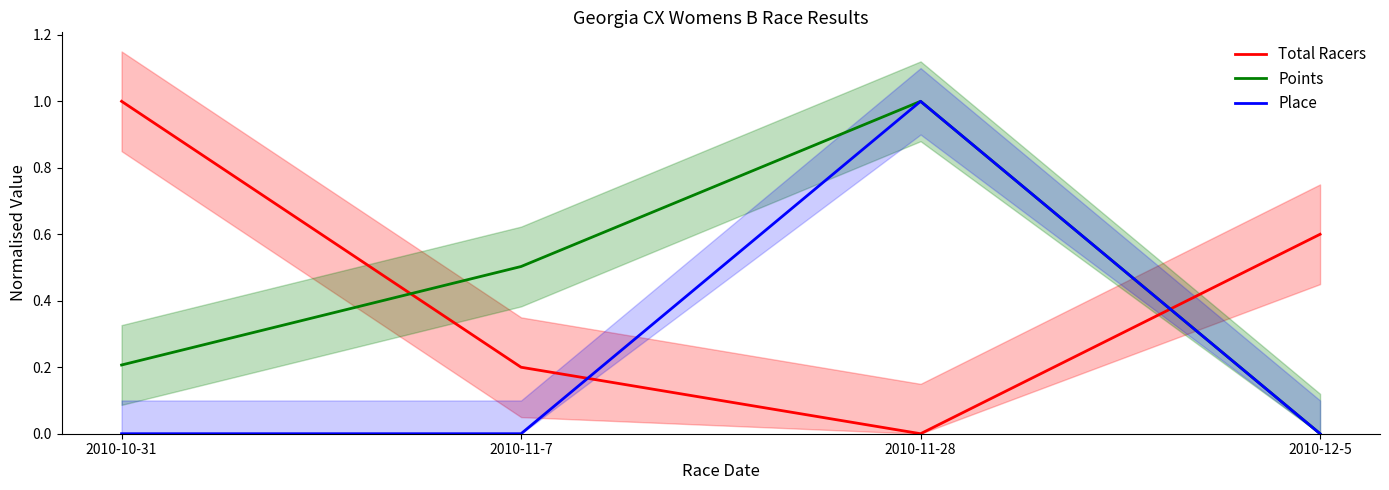

The Place series shows 0.7 at 2010-12-5. True or false?

False